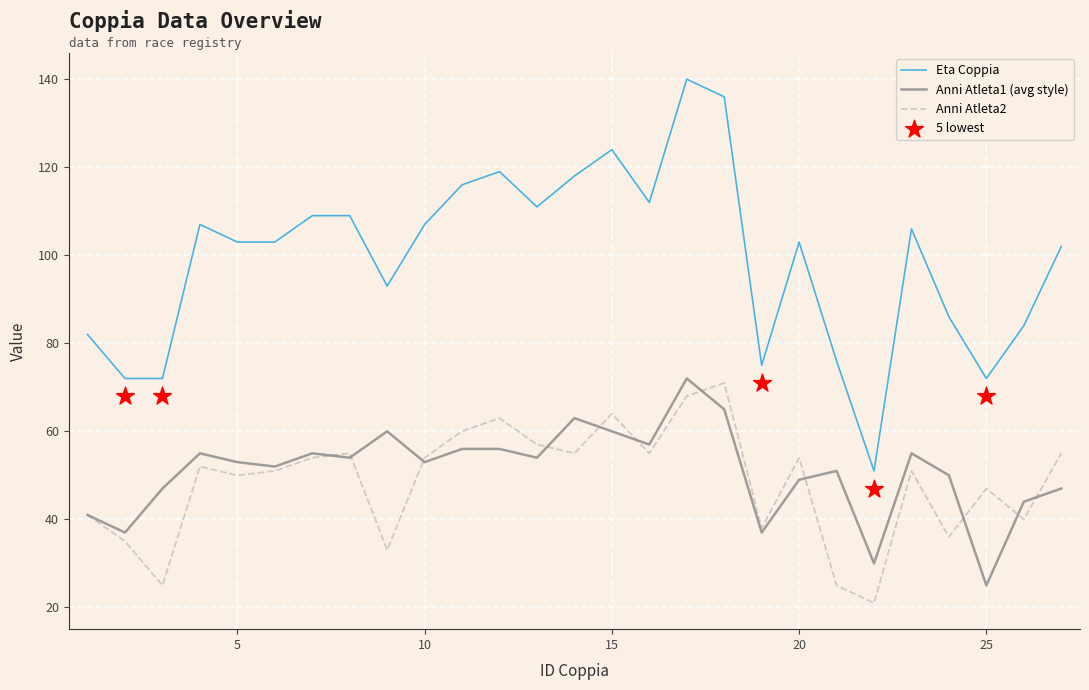

Which series has the largest total across all categories?

Eta Coppia